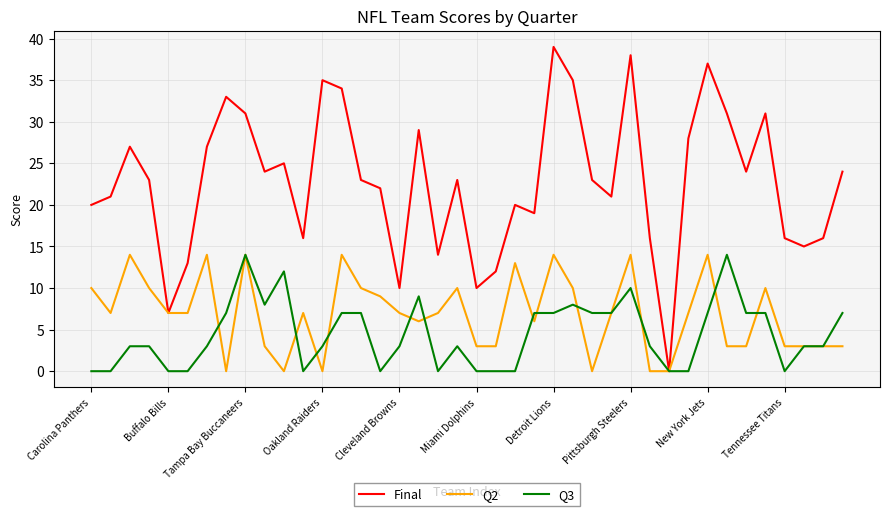

What is the maximum value shown in the chart?

39